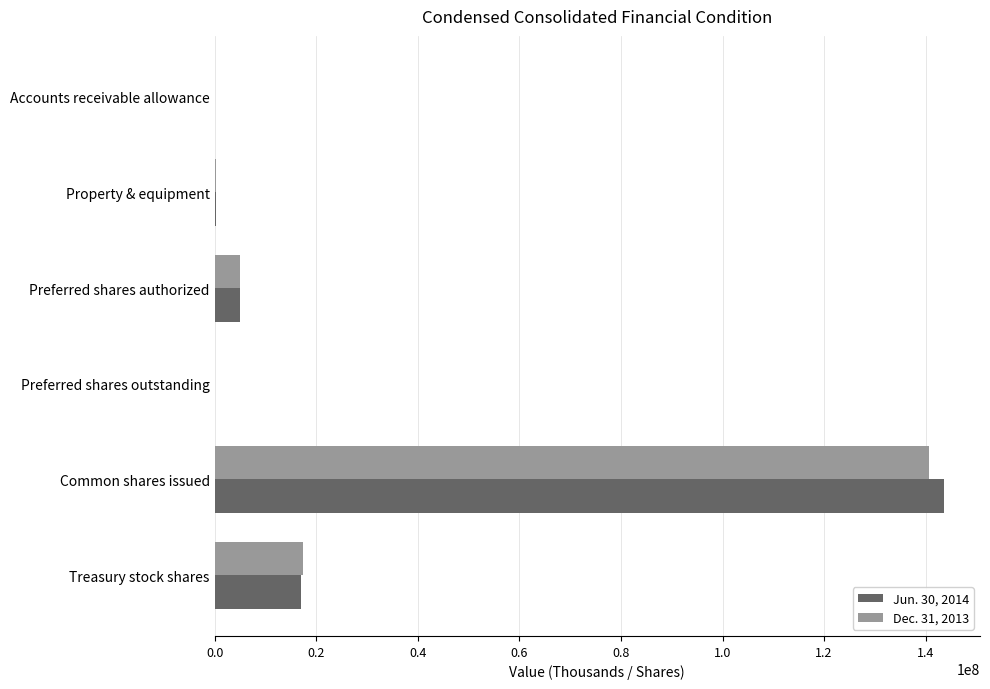

Which category has the highest value in the Dec. 31, 2013 series?

Common shares issued